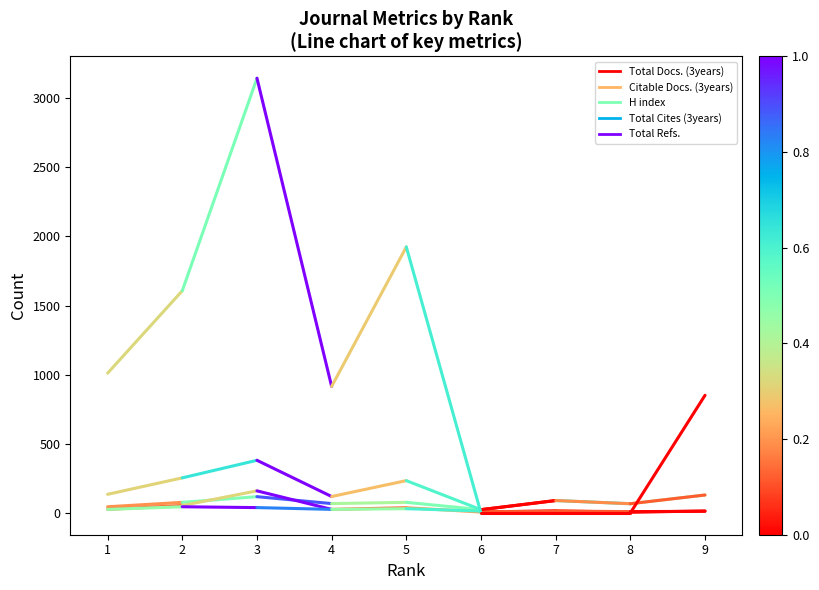

At which label is Total Cites (3years) closest to 194?

1